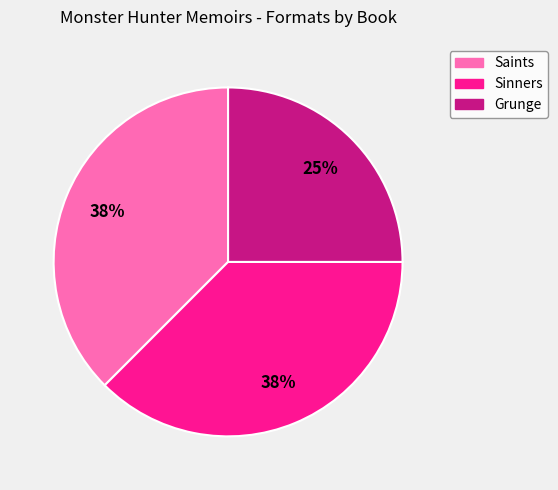

Combined, do Saints and Grunge account for over 50%?

Yes